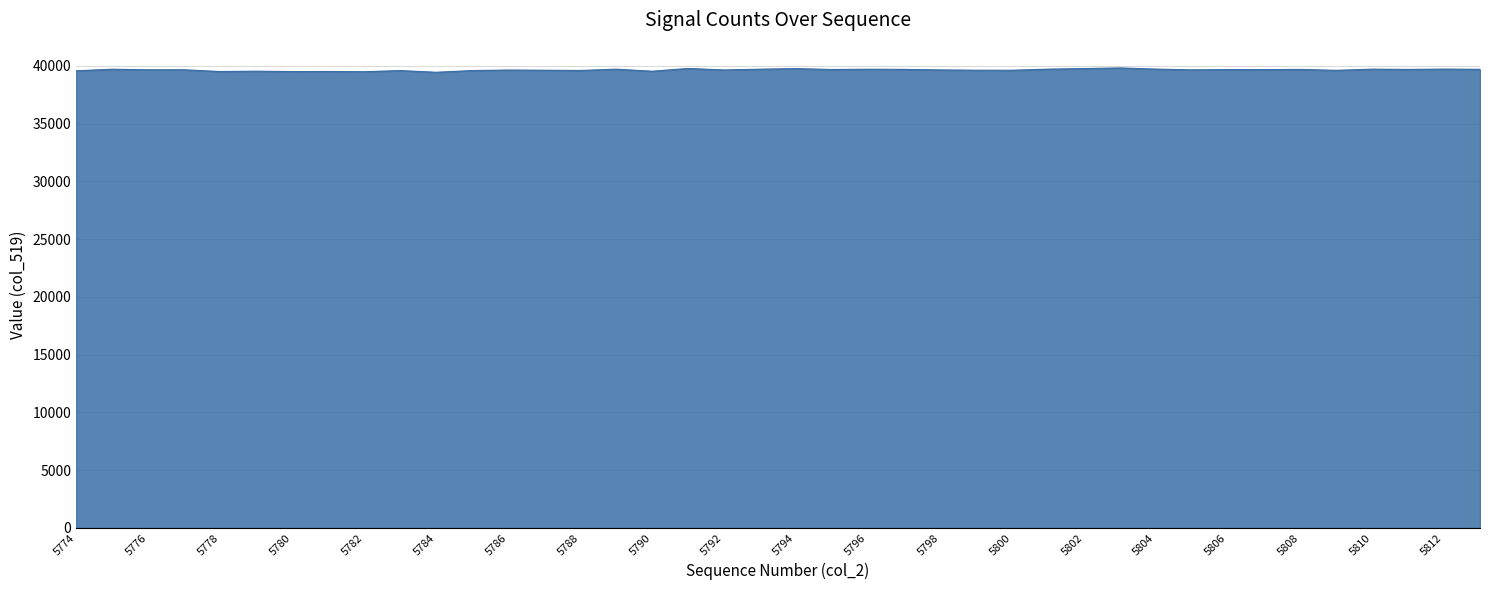

What is the maximum value shown in the chart?

39813